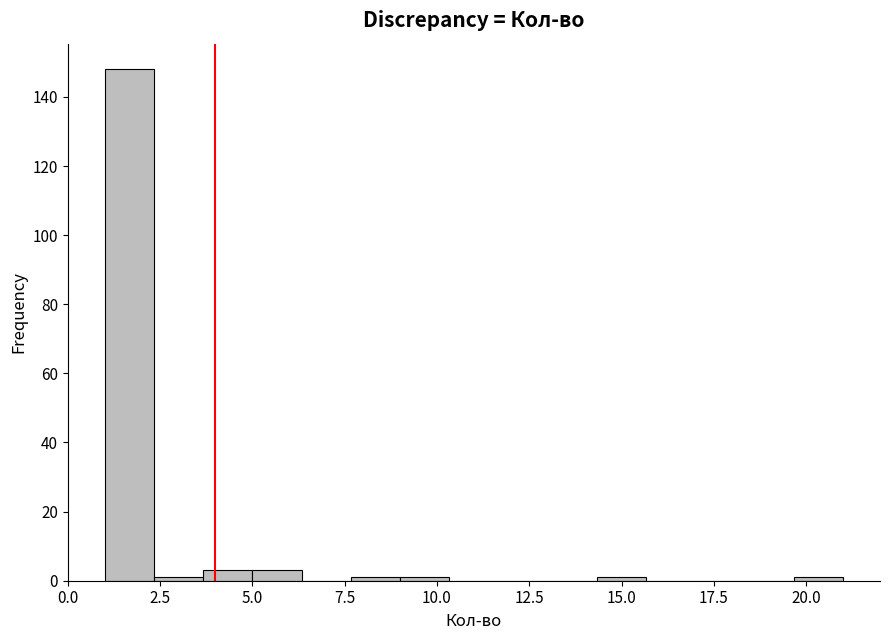

Around what value on the x-axis is the tallest bar? Give the approximate position of its centre, as read against the axis.

1.5